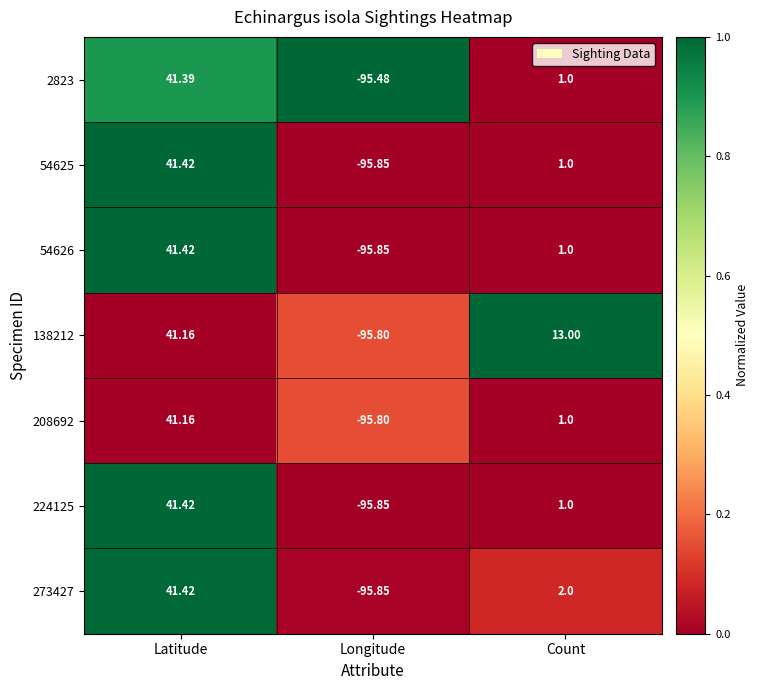

Which category has the highest value in the 138212 series?

Latitude